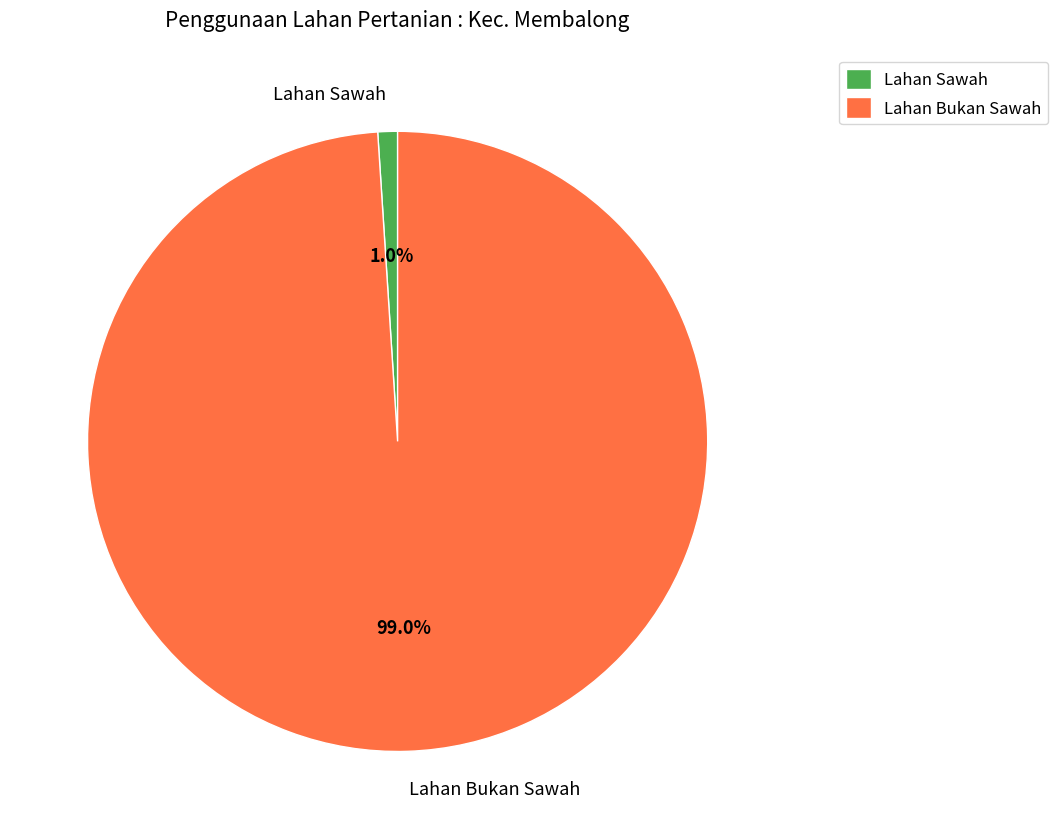

Count the number of slices in the pie.

2